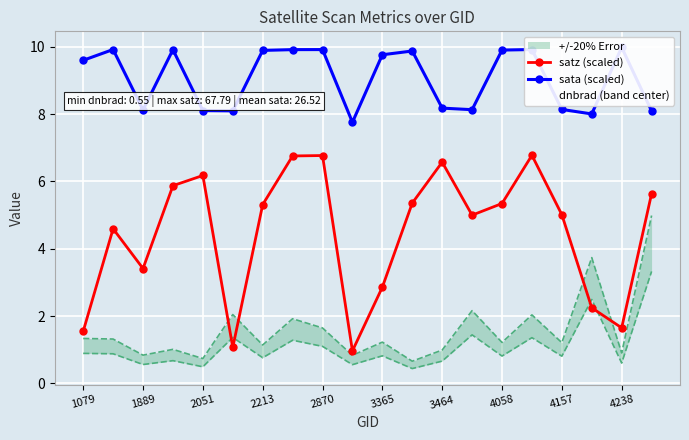

After their last crossing, which series has the higher values: satz (scaled) or dnbrad (band center)?

satz (scaled)